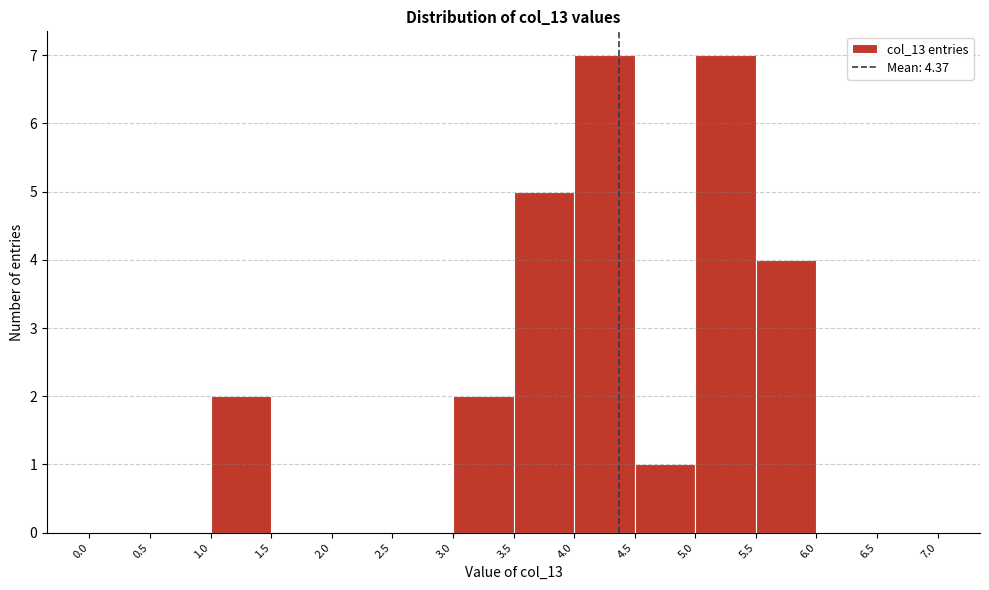

What is the height of the bar covering 3.5 to 4.0 on the x-axis? The values are not printed on the chart, so give them approximately, as read against the axis.

5